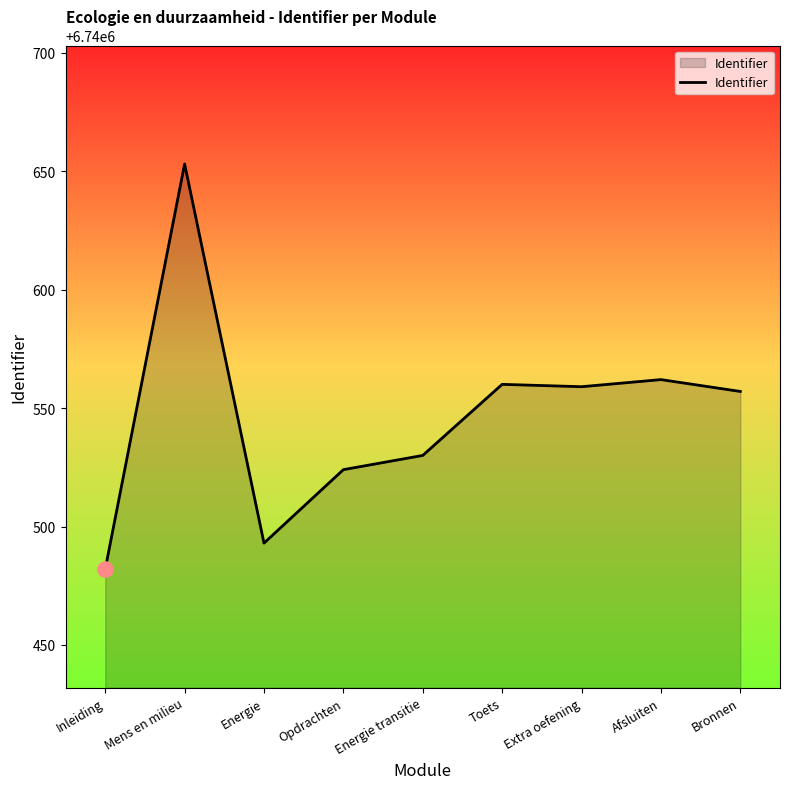

Between Energie and Inleiding, which is larger?

Energie